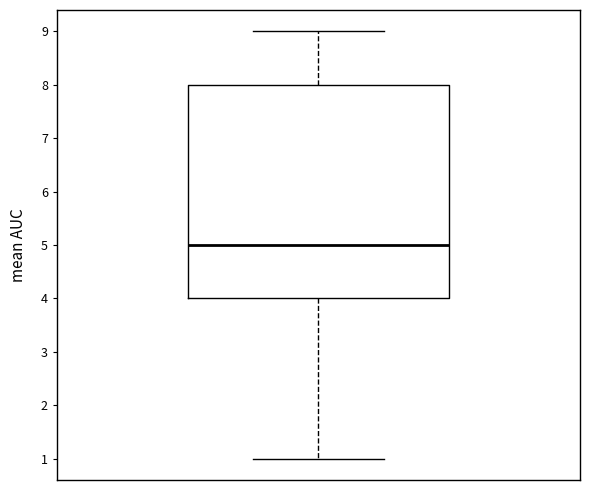

Read this box plot against the y-axis: the position of the median line, the range covered by the box, and the ends of both whiskers. The values are not printed on the chart, so give them approximately, as read against the axis.

median 5, box 4 to 8, whiskers 1 to 9